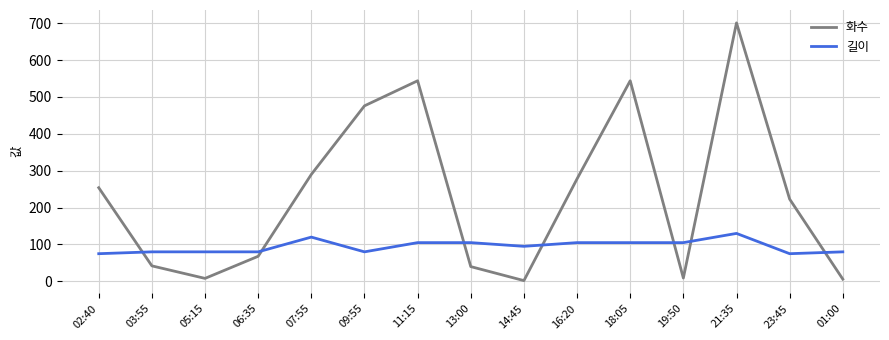

At how many categories does at least one series exceed 458?

4